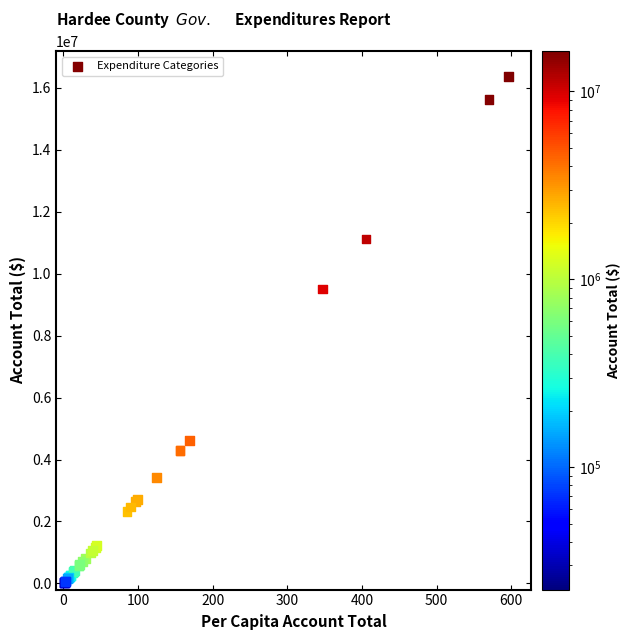

What Y value in the scatter plot is closest to 8194254?

9508480